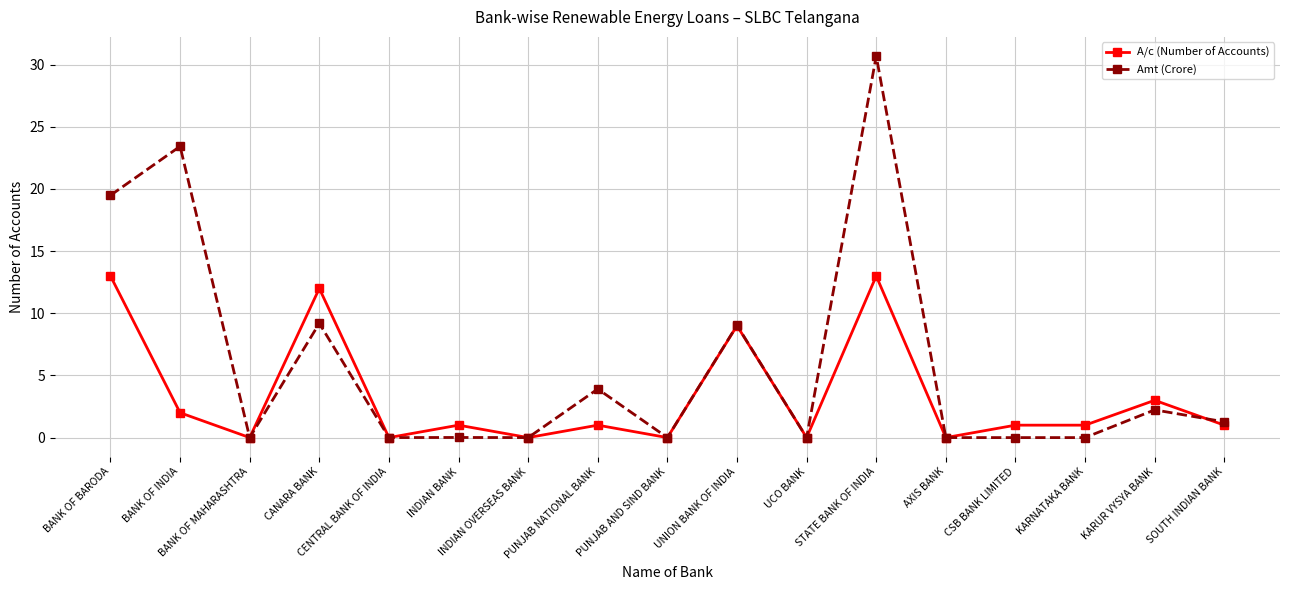

Where is Amt (Crore) nearest to the value 15?

BANK OF BARODA